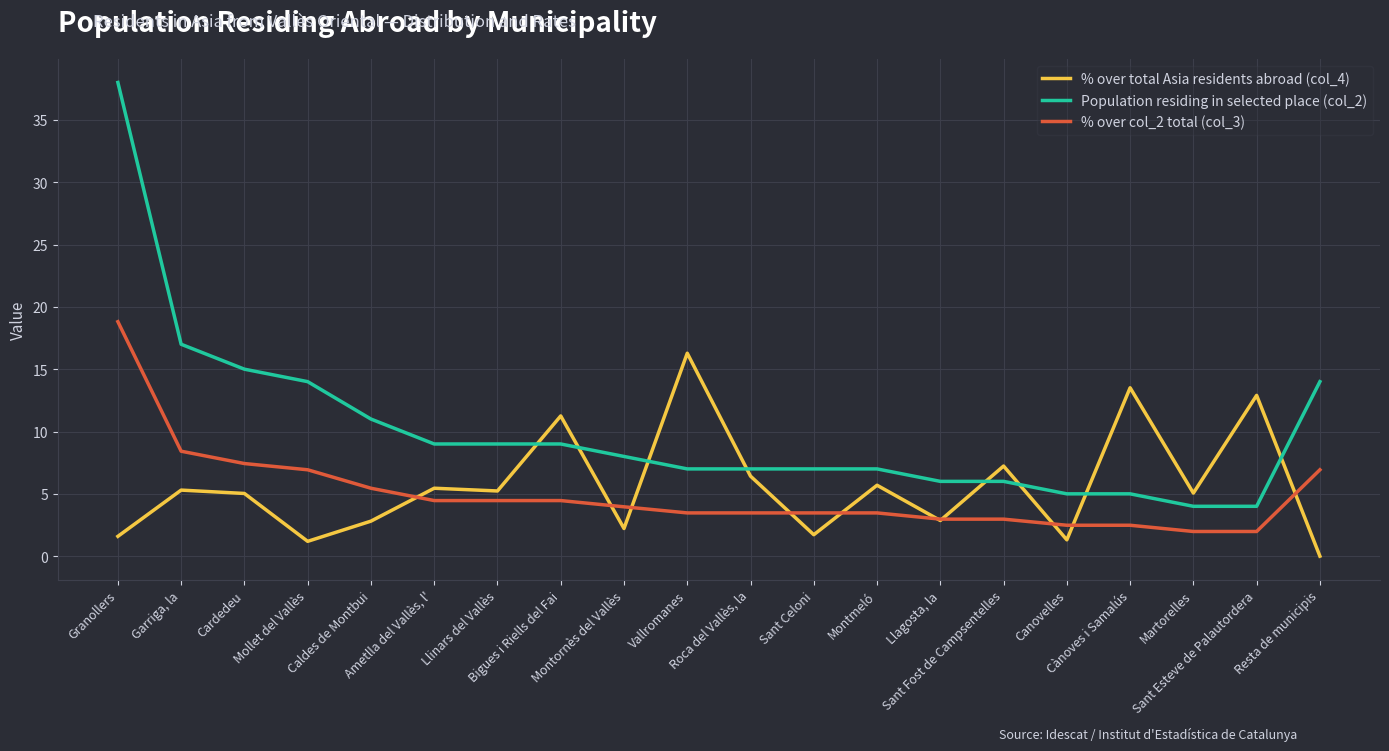

Is the value of % over total Asia residents abroad (col_4) at Caldes de Montbui greater than the value of Population residing in selected place (col_2) at Resta de municipis?

No